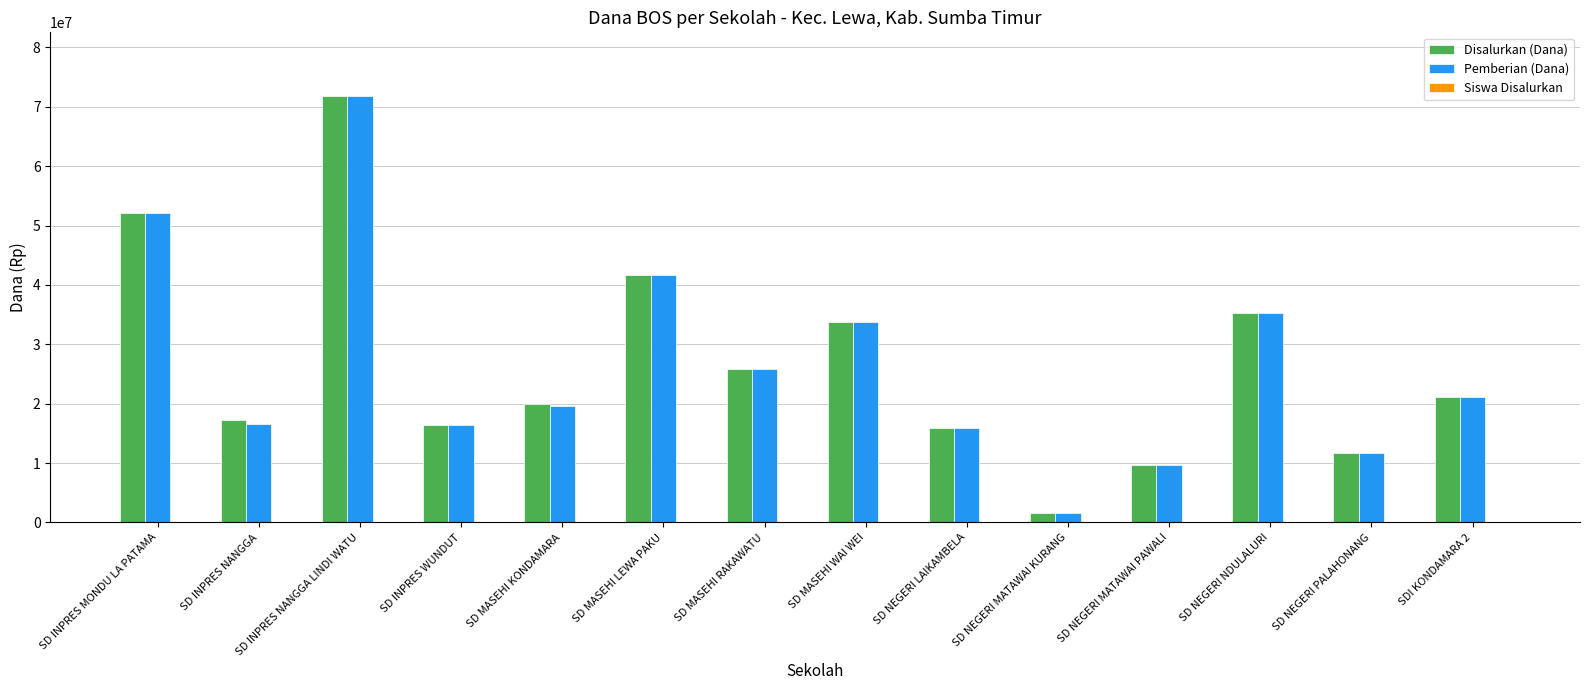

Between SD MASEHI KONDAMARA and SD MASEHI WAI WEI, which series saw the biggest shift?

Pemberian (Dana)